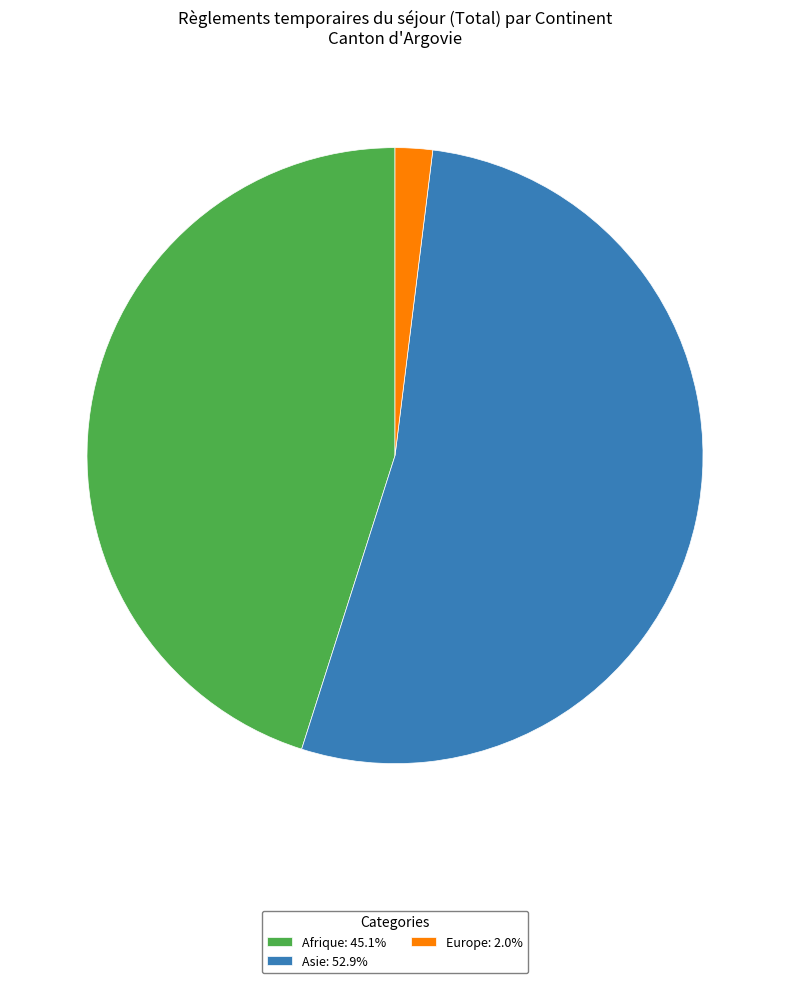

Combined, do Europe: 2.0% and Afrique: 45.1% account for over 50%?

No